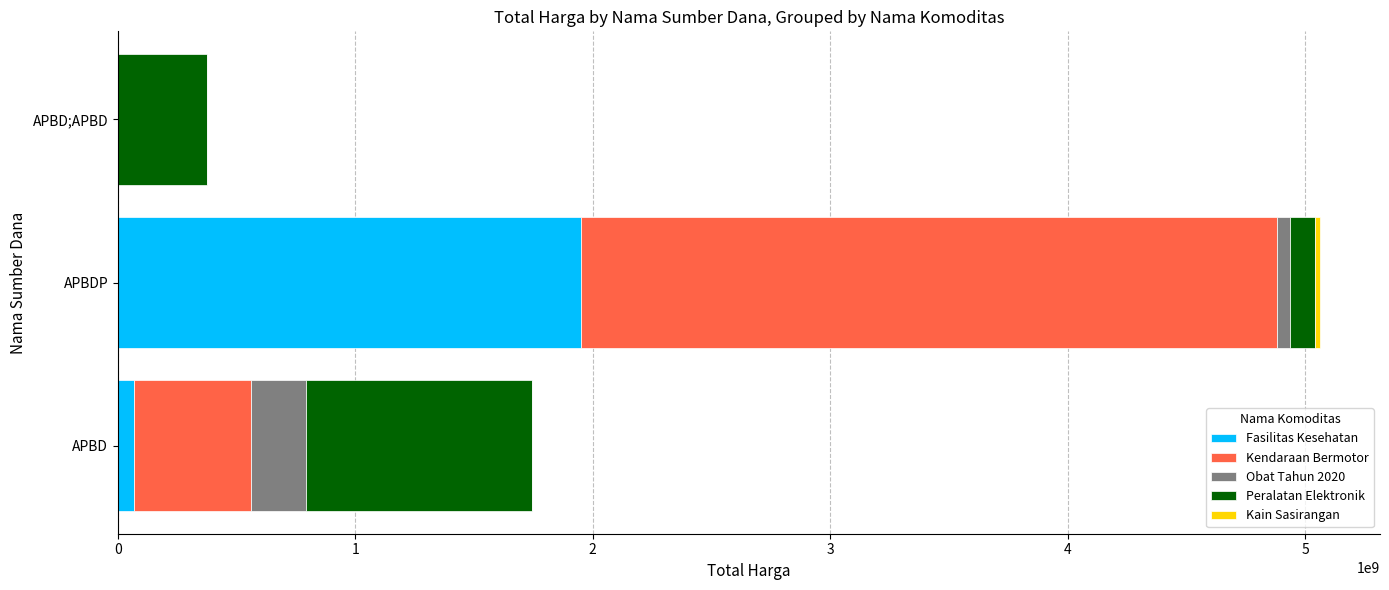

What is the sum of all Fasilitas Kesehatan values?

2017268015